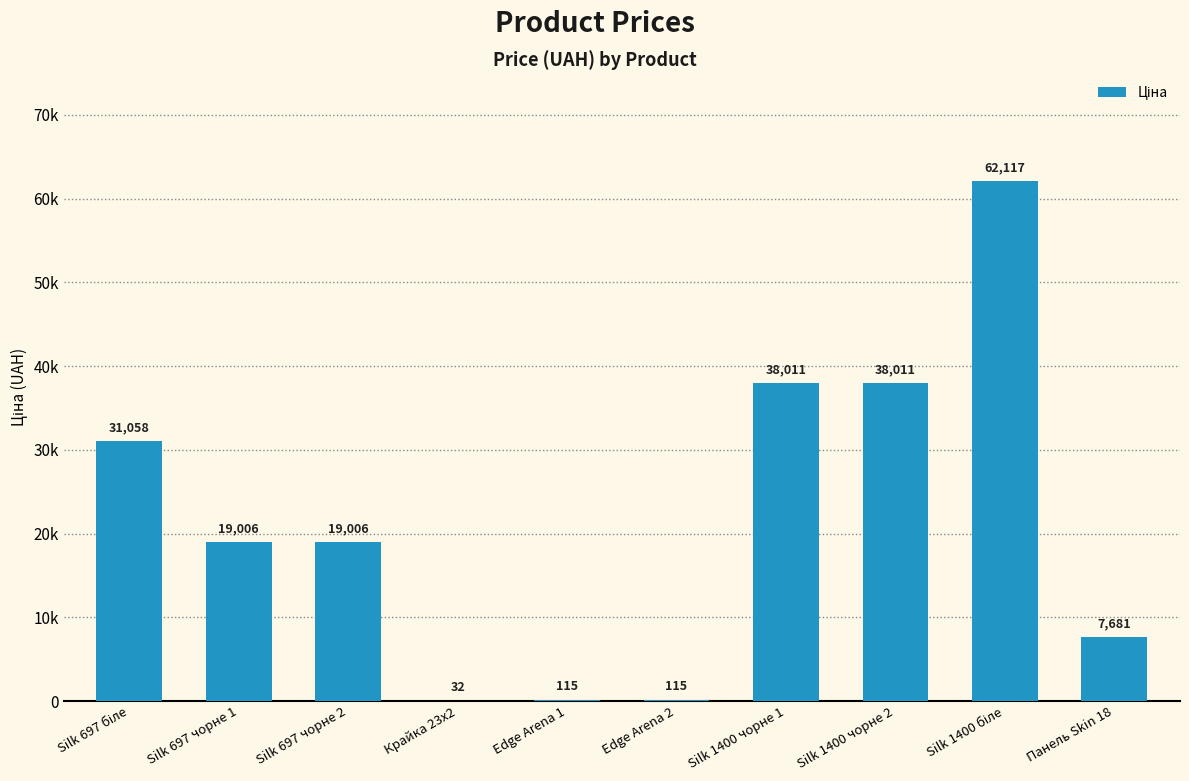

How many data points are less than 19005?

4